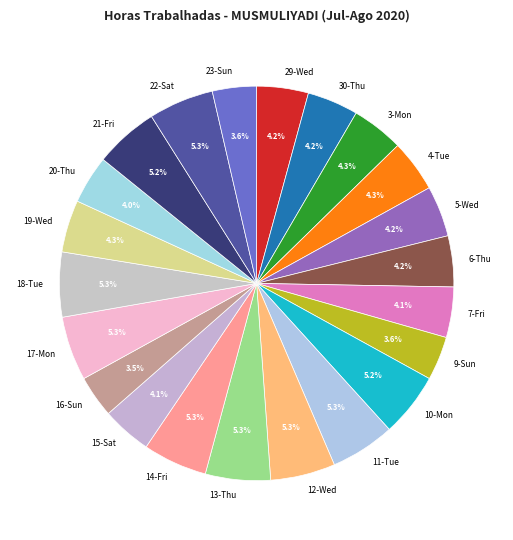

How many segments does this pie chart have?

22